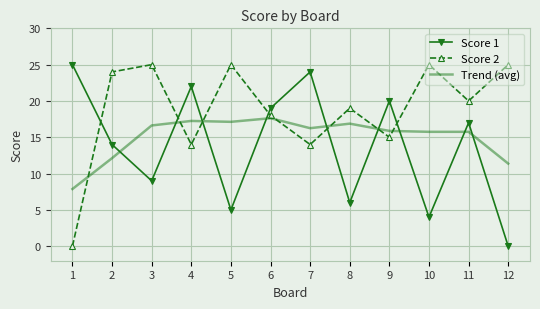

True or false: Trend (avg) has a value of 7.9 at 1.

True